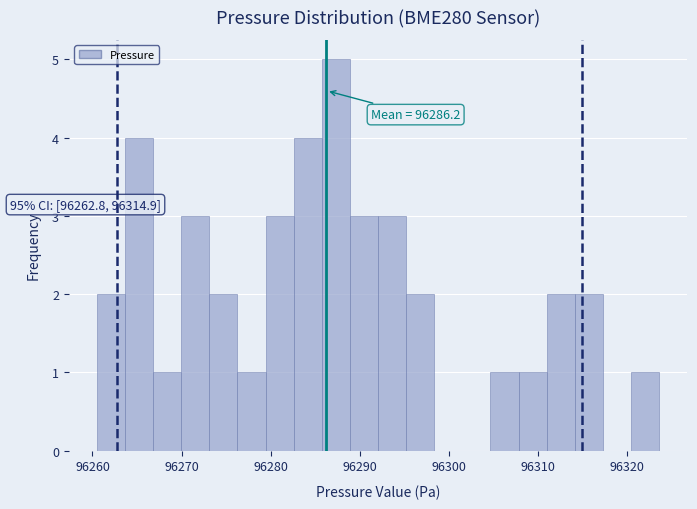

Around what value on the x-axis is the tallest bar? Give the approximate position of its centre, as read against the axis.

96287